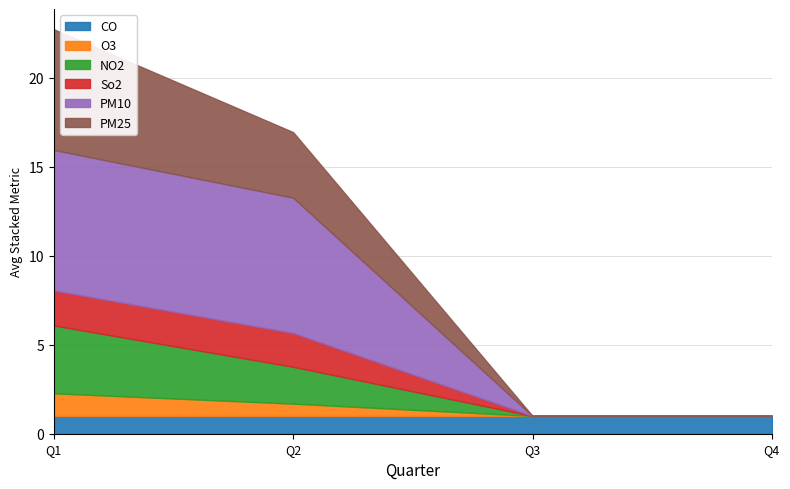

At which category is the sum across all series the highest?

Q1